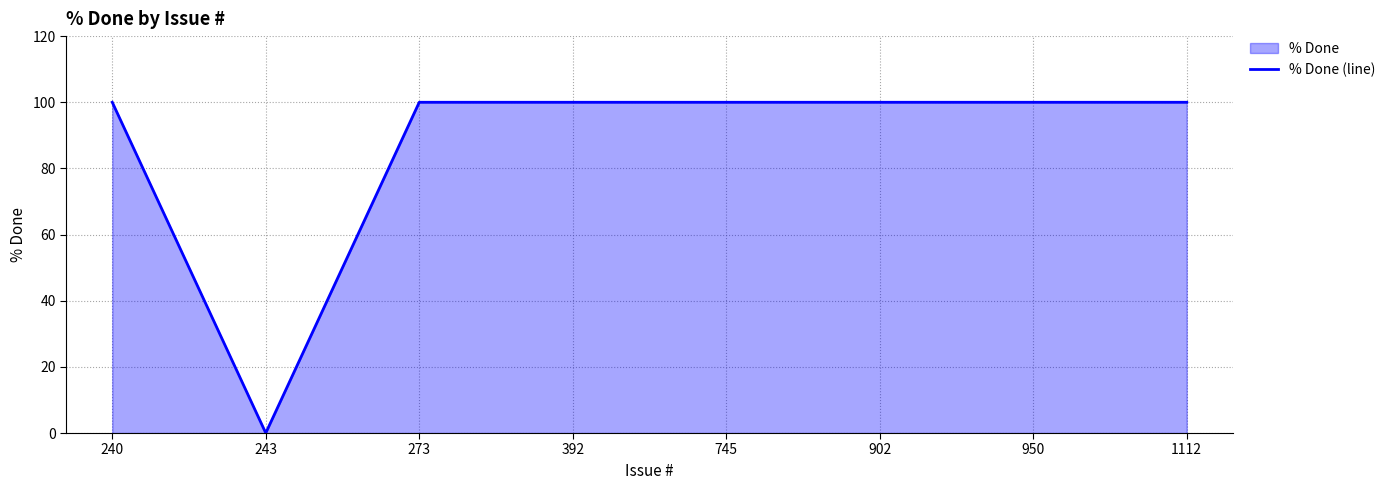

True or false: there are more than 1 points higher than both neighbors.

False